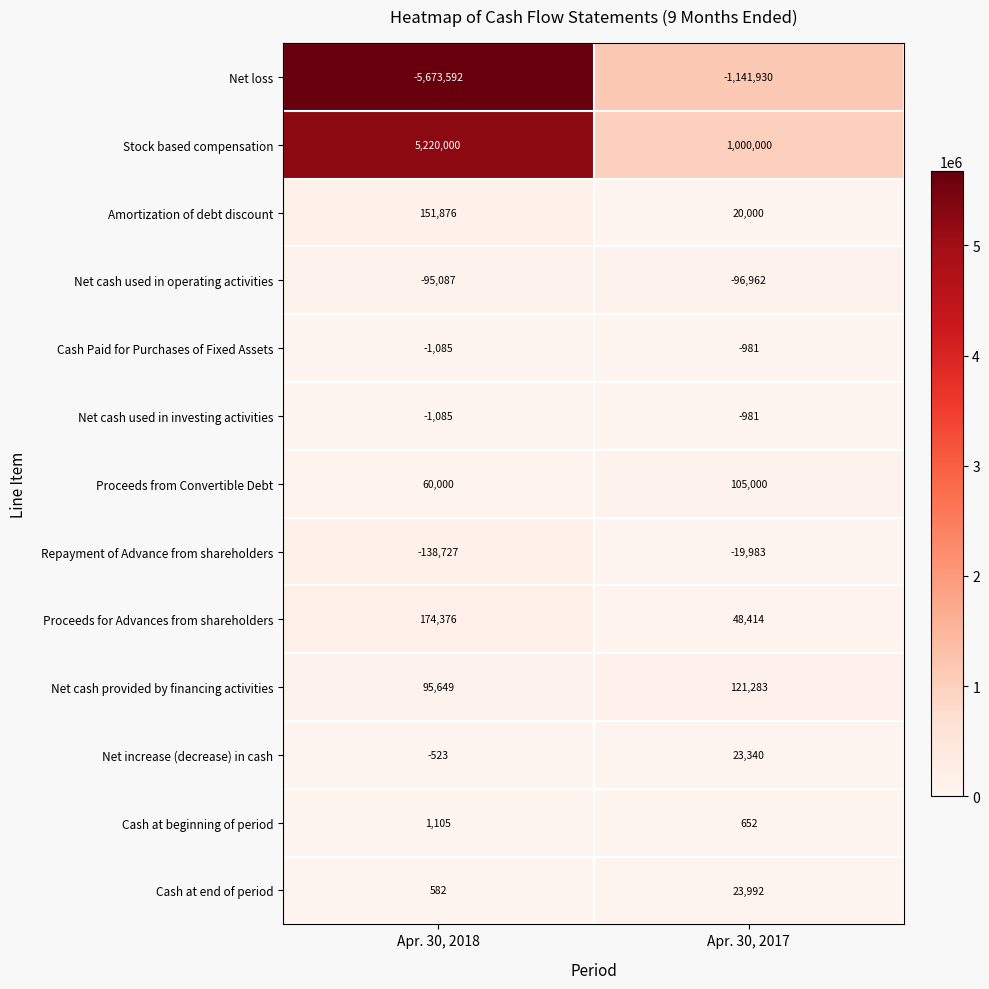

What is the sum of the Net cash used in operating activities values at Apr. 30, 2018 and Apr. 30, 2017?

-192049